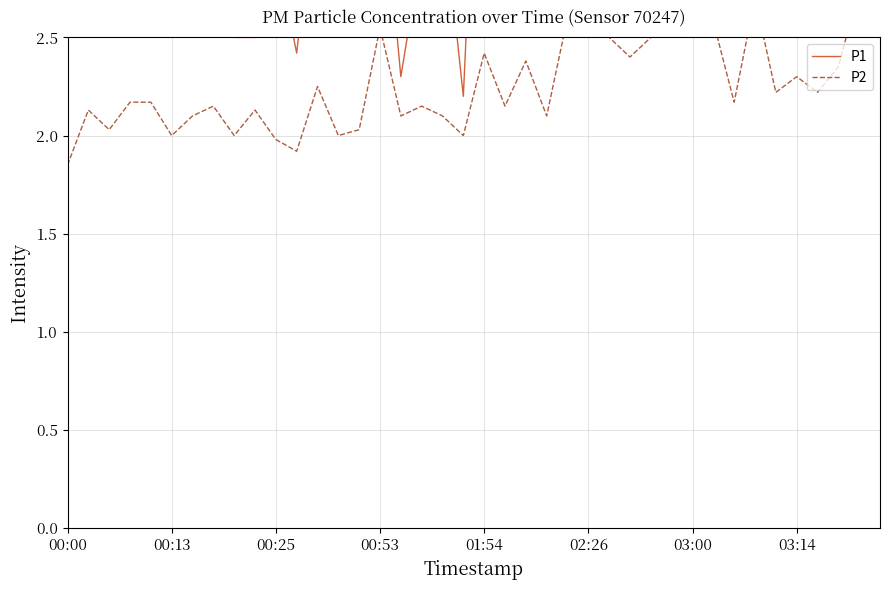

Where is the first local maximum for P1?

00:13